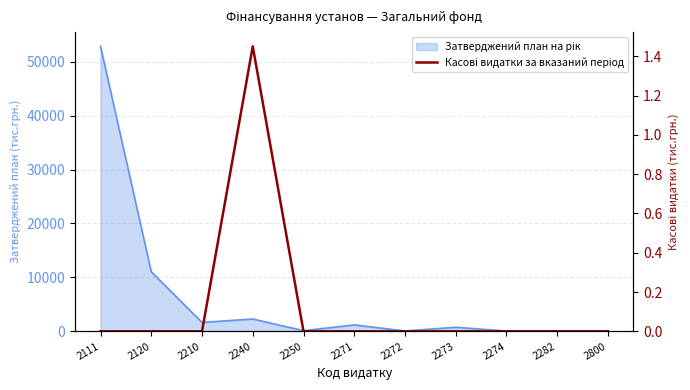

How many lines are shown in the chart?

1